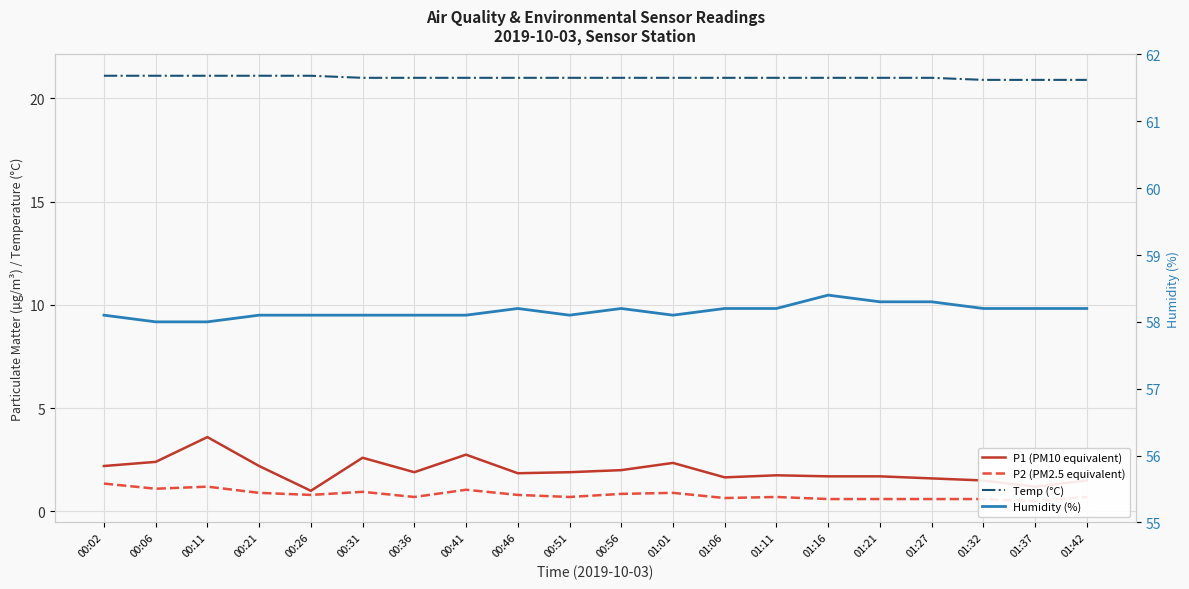

Reading left to right, list all the values displayed in this chart.

P1 (PM10 equivalent): 2.2	2.4	3.6	2.2	1.0	2.6	1.9	2.8	1.9	1.9	2.0	2.4	1.6	1.8	1.7	1.7	1.6	1.5	1.2	1.5
P2 (PM2.5 equivalent): 1.4	1.1	1.2	0.9	0.8	0.9	0.7	1.1	0.8	0.7	0.8	0.9	0.7	0.7	0.6	0.6	0.6	0.6	0.5	0.7
Temp (°C): 21.1	21.1	21.1	21.1	21.1	21.0	21.0	21.0	21.0	21.0	21.0	21.0	21.0	21.0	21.0	21.0	21.0	20.9	20.9	20.9
Humidity (%): 58.1	58.0	58.0	58.1	58.1	58.1	58.1	58.1	58.2	58.1	58.2	58.1	58.2	58.2	58.4	58.3	58.3	58.2	58.2	58.2